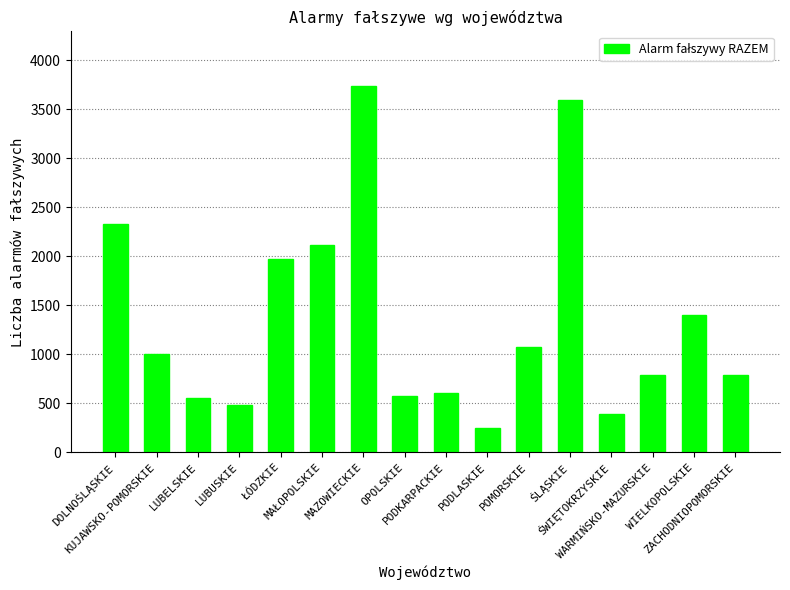

Count the number of data series in this chart.

1